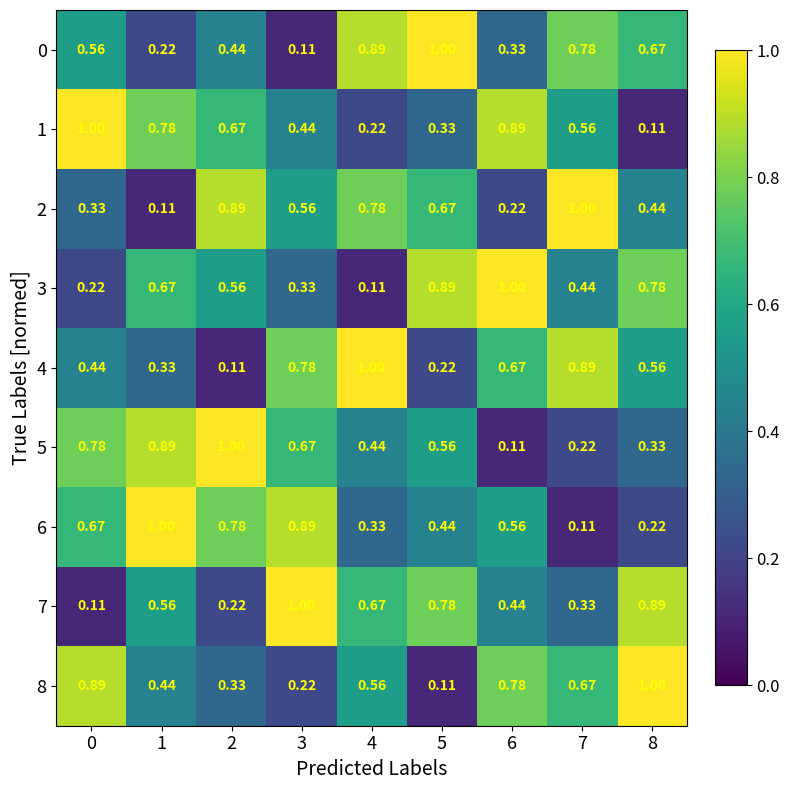

How many distinct data groups are displayed?

9